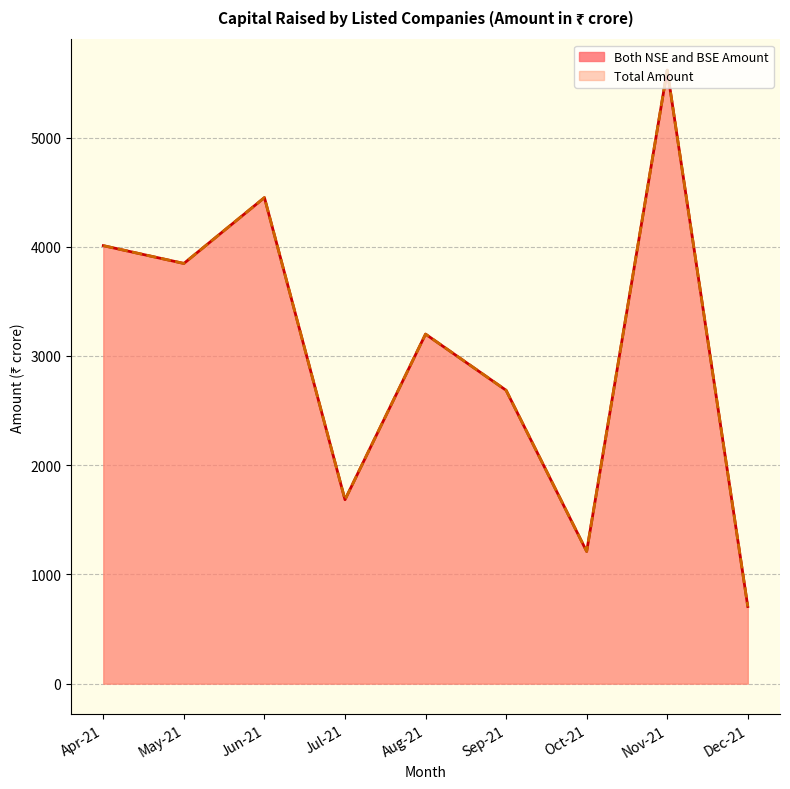

Count the number of data series in this chart.

2